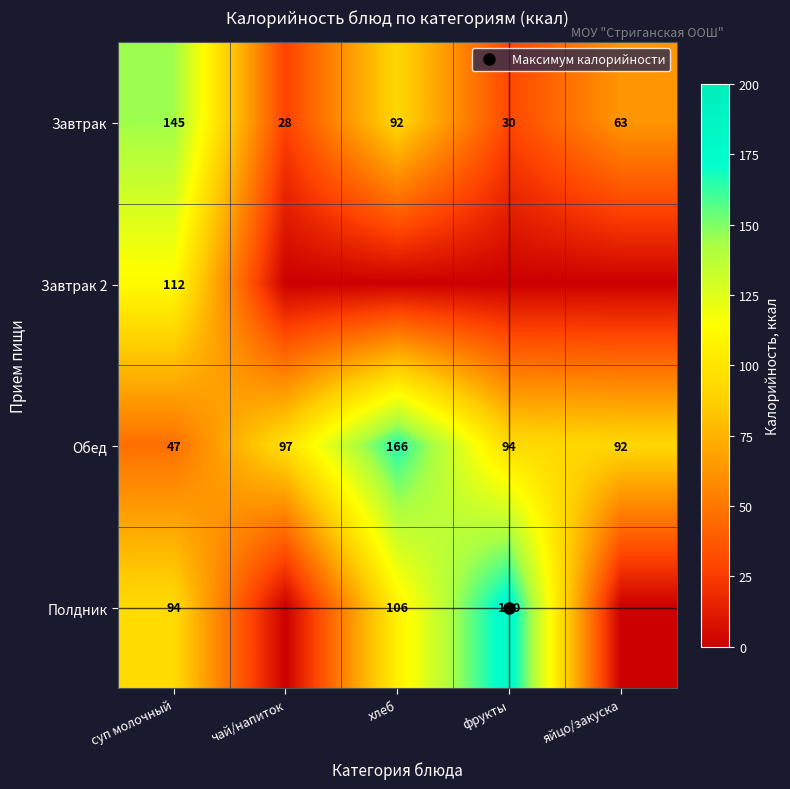

At how many categories does at least one series exceed 157?

2